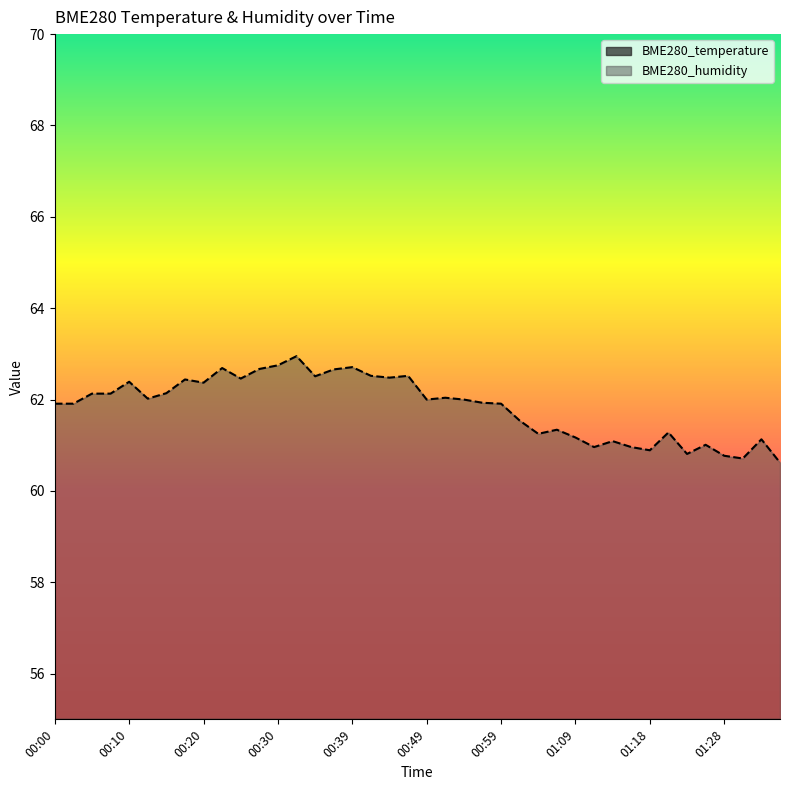

At which category does BME280_humidity reach its first local peak?

00:10